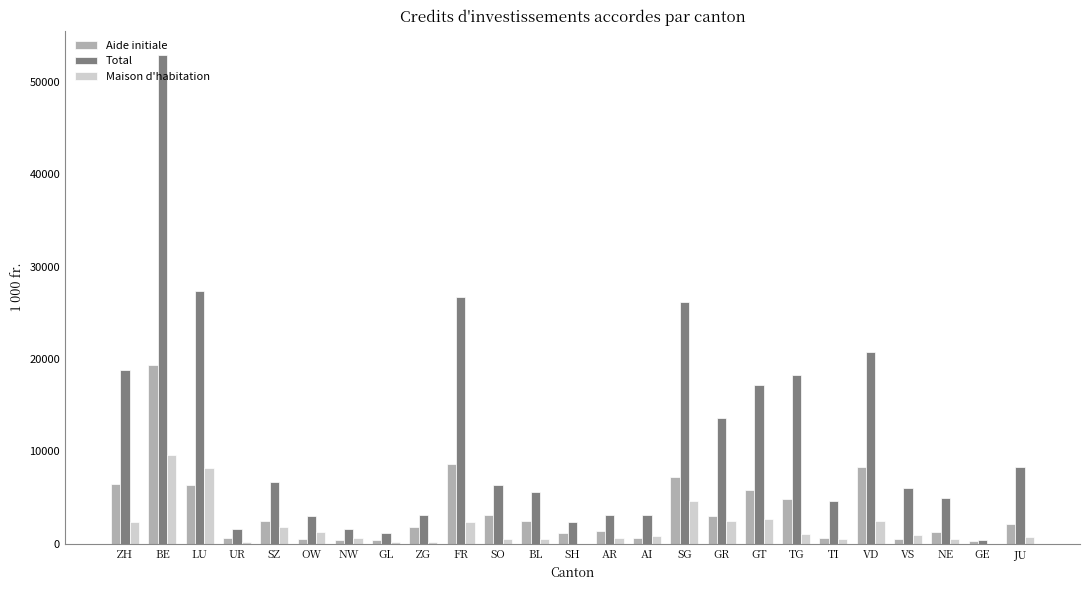

What are all the series names shown in the legend?

Aide initiale, Total, Maison d'habitation